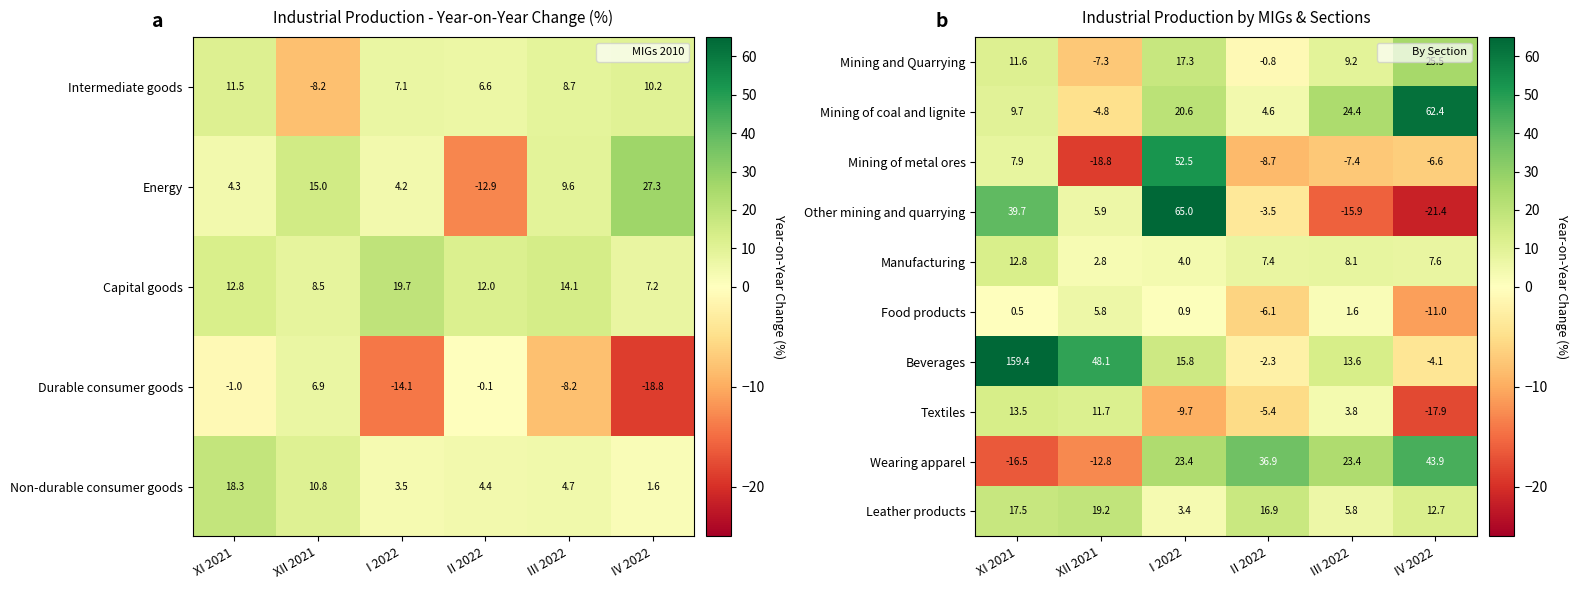

True or false: Textiles has a value of -9.1 at IV 2022.

False